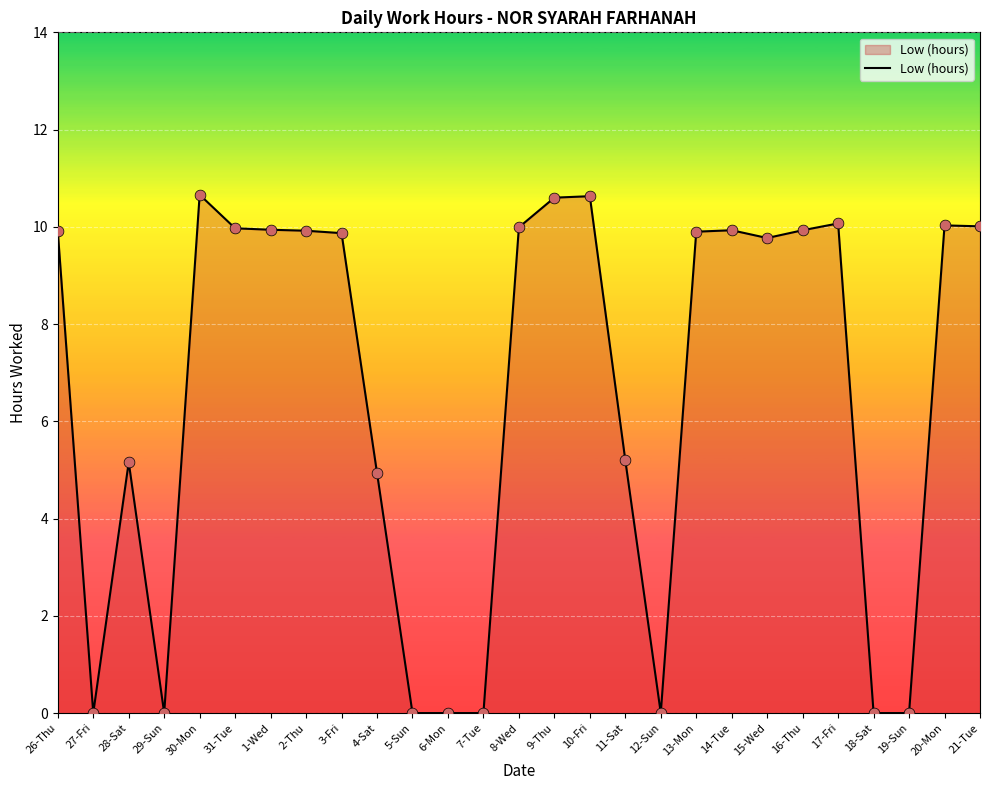

Approximately how many times larger is the value at 21-Tue compared to 17-Fri?

1.0